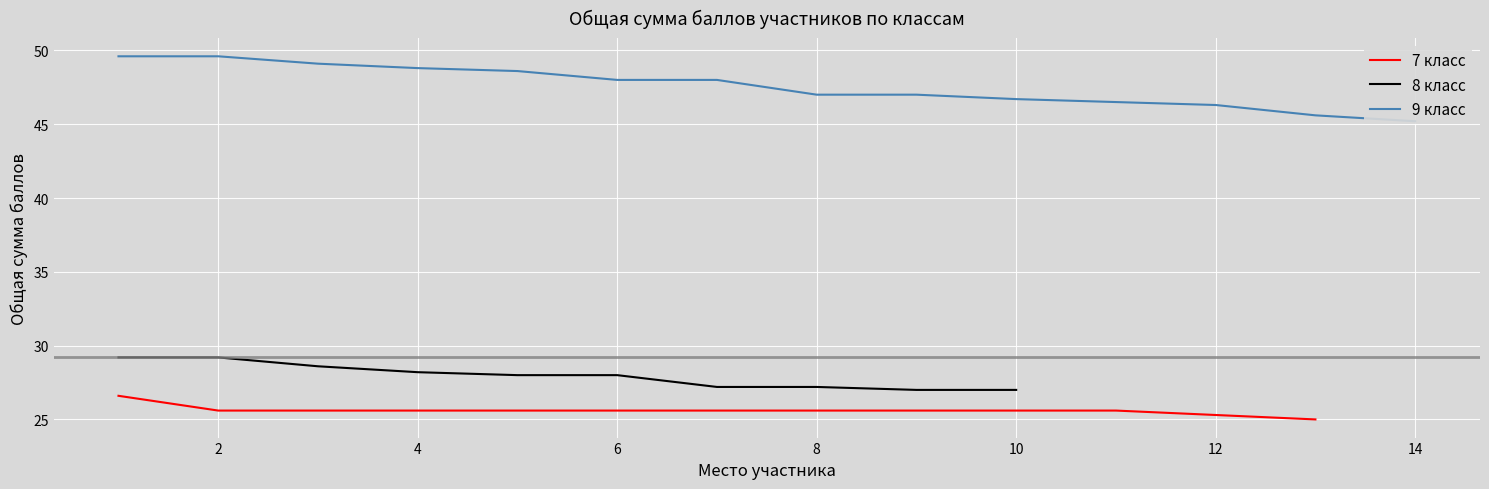

True or false: 7 класс has a value of 25.6 at 4.

True